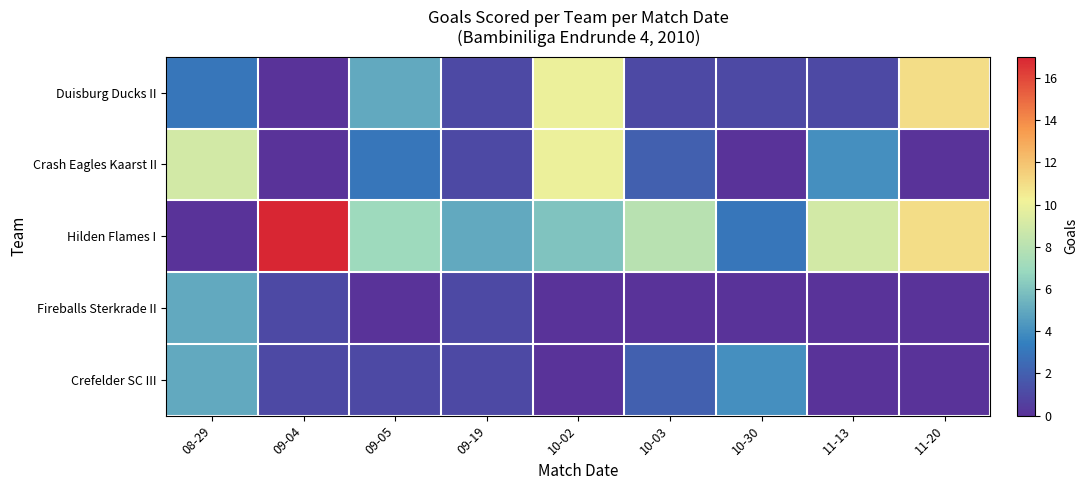

What is the spread (max minus min) of values at 09-19?

4